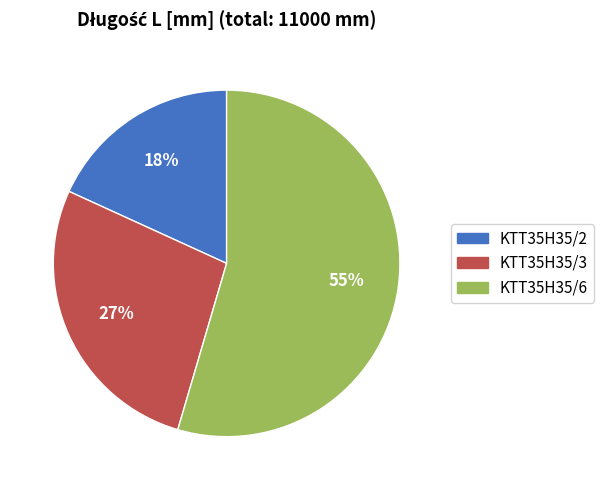

Is the sum of KTT35H35/6 and KTT35H35/2 greater than half?

Yes